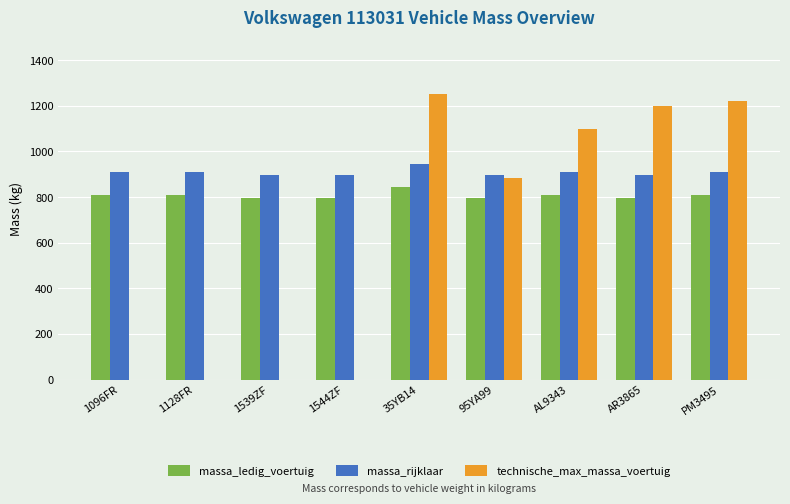

The value of technische_max_massa_voertuig at AR3865 is 1200. True or false?

True